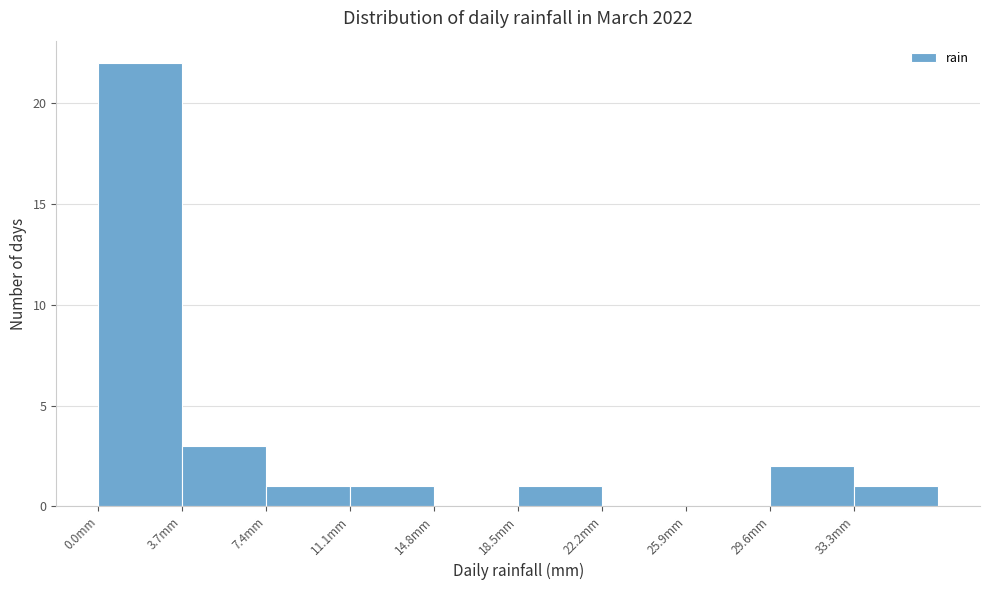

Reading left to right, transcribe this chart: for each bar, give the range it covers on the x-axis and its height. Neither the bar edges nor the heights are printed on the chart, so give them approximately, as read against the axes.

0.0 to 3.7: 22
3.7 to 7.4: 3
7.4 to 11.1: 1
11.1 to 14.8: 1
14.8 to 18.5: 0
18.5 to 22.2: 1
22.2 to 25.9: 0
25.9 to 29.6: 0
29.6 to 33.3: 2
33.3 to 37.0: 1